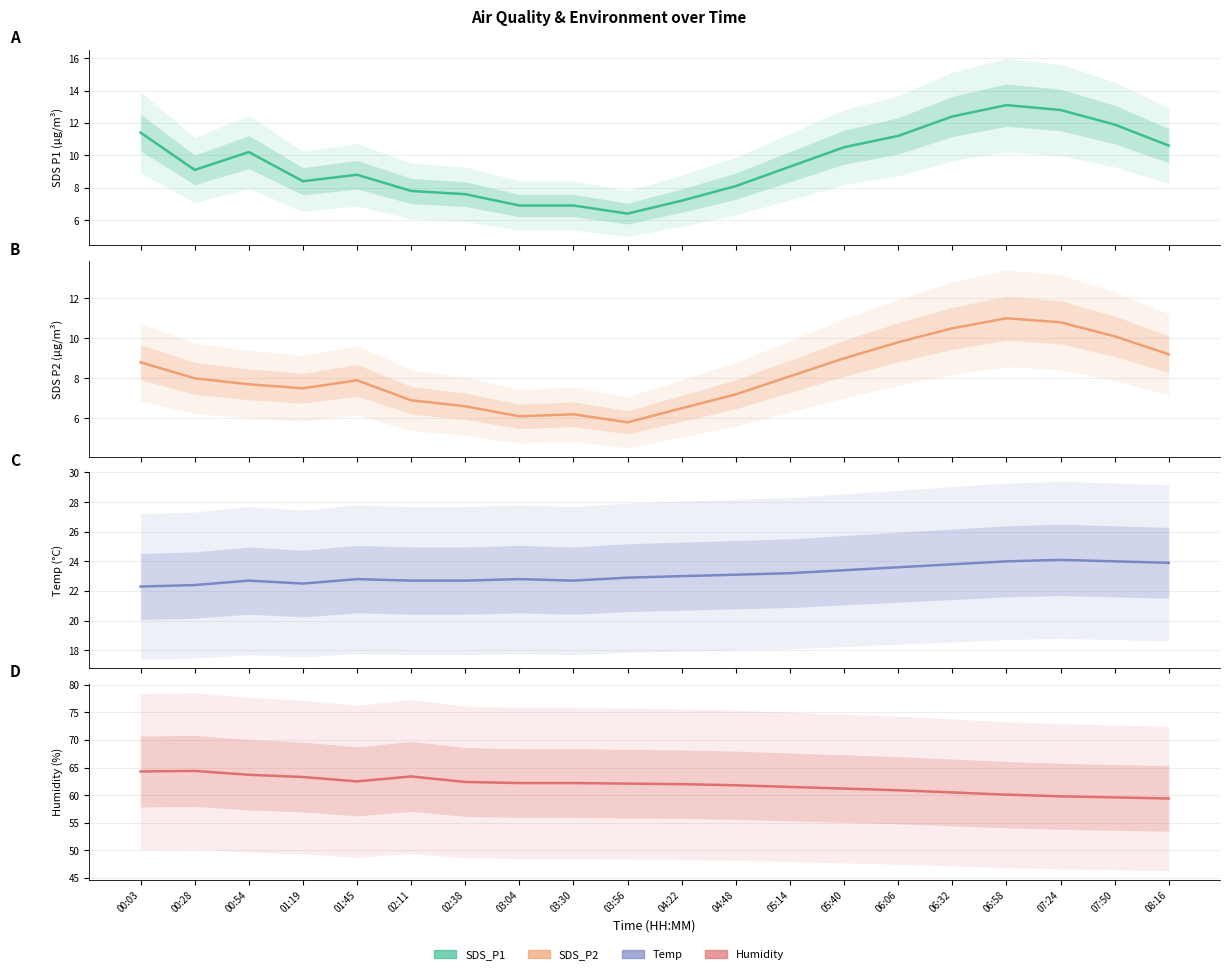

Reading left to right, transcribe all the data shown in this chart.

SDS_P1: 00:03=11.4	00:28=9.1	00:54=10.2	01:19=8.4	01:45=8.8	02:11=7.8	02:38=7.6	03:04=6.9	03:30=6.9	03:56=6.4	04:22=7.2	04:48=8.1	05:14=9.3	05:40=10.5	06:06=11.2	06:32=12.4	06:58=13.1	07:24=12.8	07:50=11.9	08:16=10.6
SDS_P2: 00:03=8.8	00:28=8.0	00:54=7.7	01:19=7.5	01:45=7.9	02:11=6.9	02:38=6.6	03:04=6.1	03:30=6.2	03:56=5.8	04:22=6.5	04:48=7.2	05:14=8.1	05:40=9.0	06:06=9.8	06:32=10.5	06:58=11.0	07:24=10.8	07:50=10.1	08:16=9.2
Temp: 00:03=22.3	00:28=22.4	00:54=22.7	01:19=22.5	01:45=22.8	02:11=22.7	02:38=22.7	03:04=22.8	03:30=22.7	03:56=22.9	04:22=23.0	04:48=23.1	05:14=23.2	05:40=23.4	06:06=23.6	06:32=23.8	06:58=24.0	07:24=24.1	07:50=24.0	08:16=23.9
Humidity: 00:03=64.3	00:28=64.4	00:54=63.7	01:19=63.3	01:45=62.5	02:11=63.4	02:38=62.4	03:04=62.2	03:30=62.2	03:56=62.1	04:22=62.0	04:48=61.8	05:14=61.5	05:40=61.2	06:06=60.9	06:32=60.5	06:58=60.1	07:24=59.8	07:50=59.6	08:16=59.4